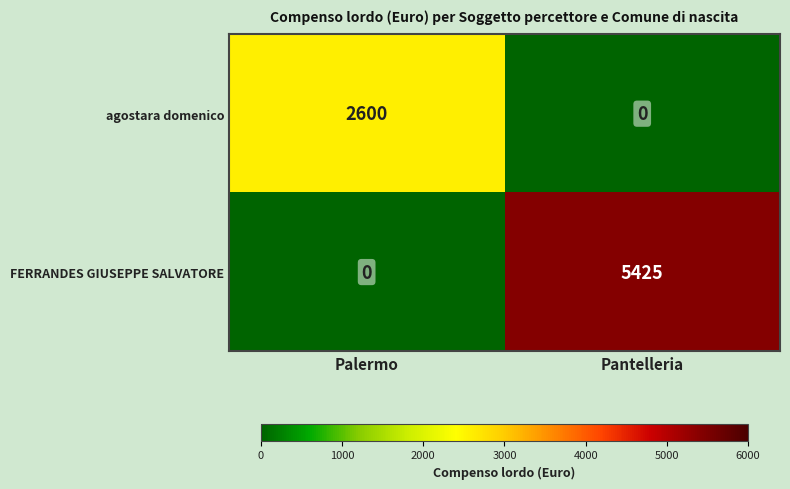

What is the sum of the agostara domenico values at Palermo and Pantelleria?

2600